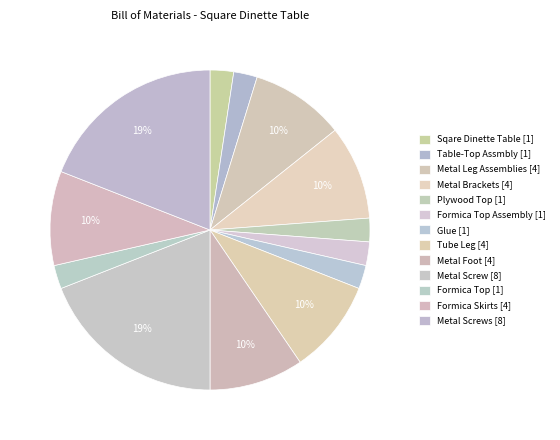

Which slice is the smallest?

Sqare Dinette Table